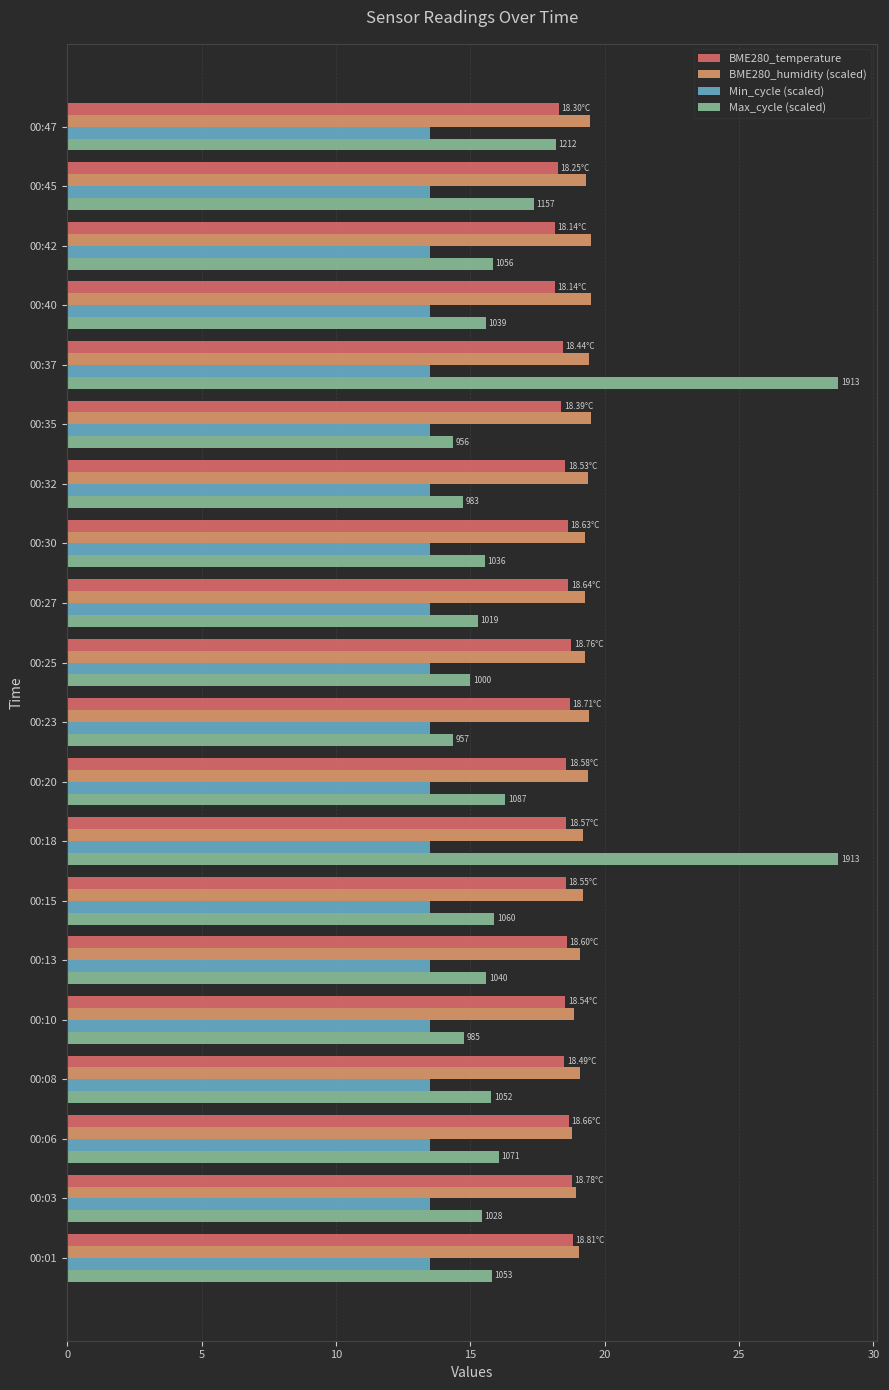

What is the difference between the highest and lowest values at 00:20?

5.9